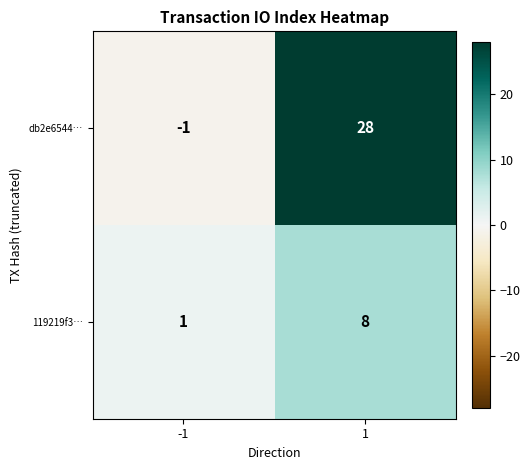

What is the smallest value displayed?

-1